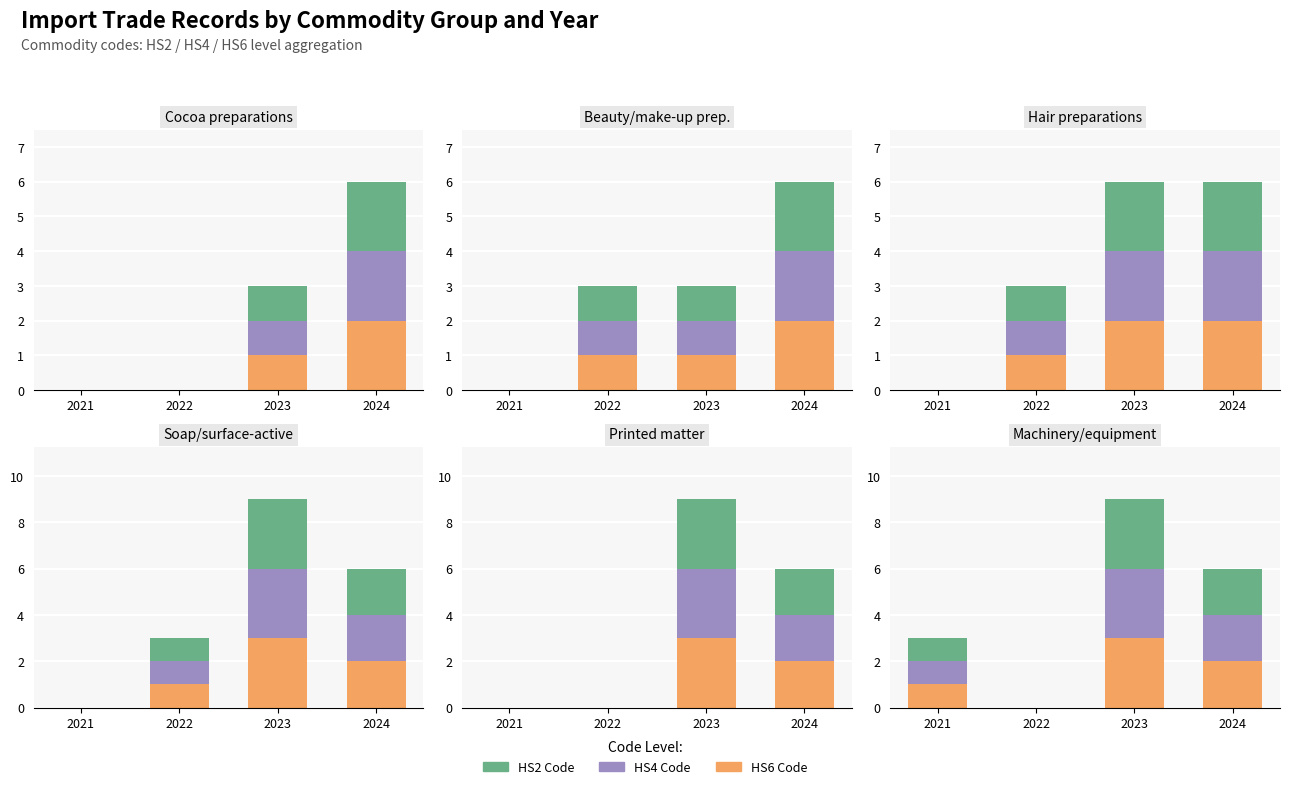

What is the value of the HS6 Code bar at the 3rd from the left?

3